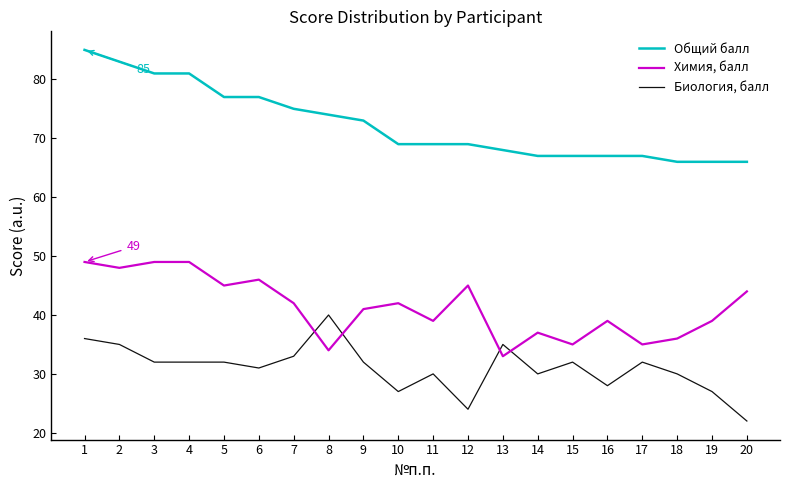

True or false: Биология, балл has a value of 22 at 20.

True